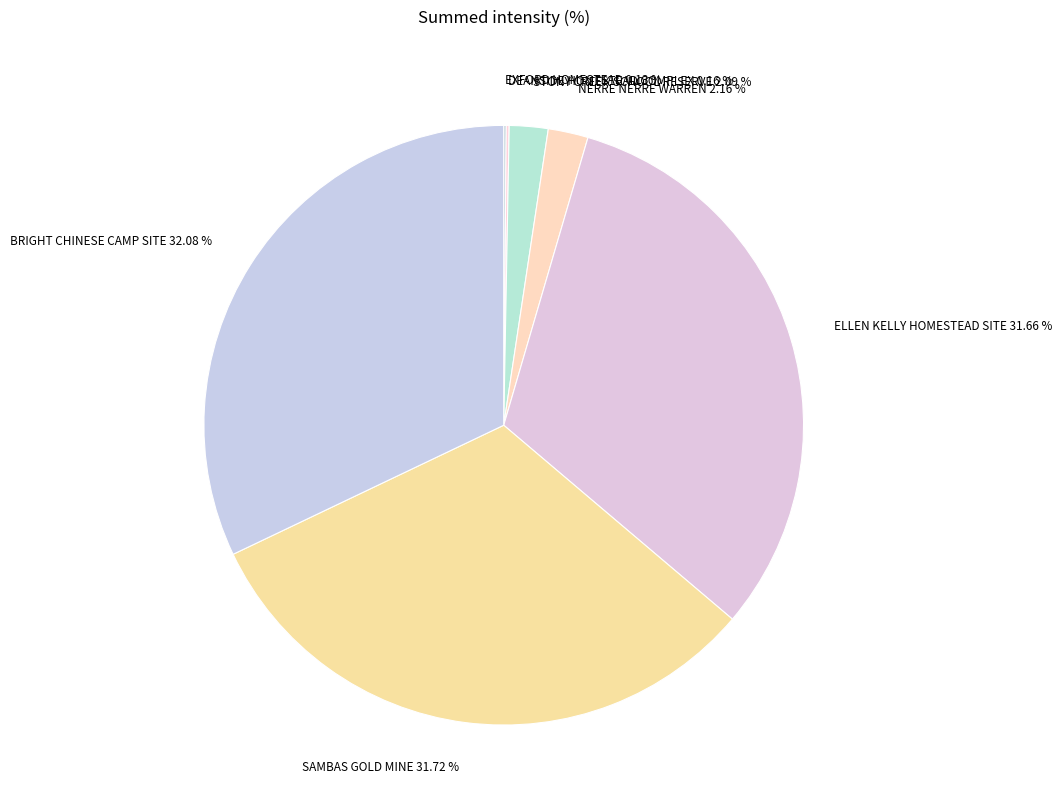

Between BRIGHT CHINESE CAMP SITE and NERRE NERRE WARREN, which is larger?

BRIGHT CHINESE CAMP SITE